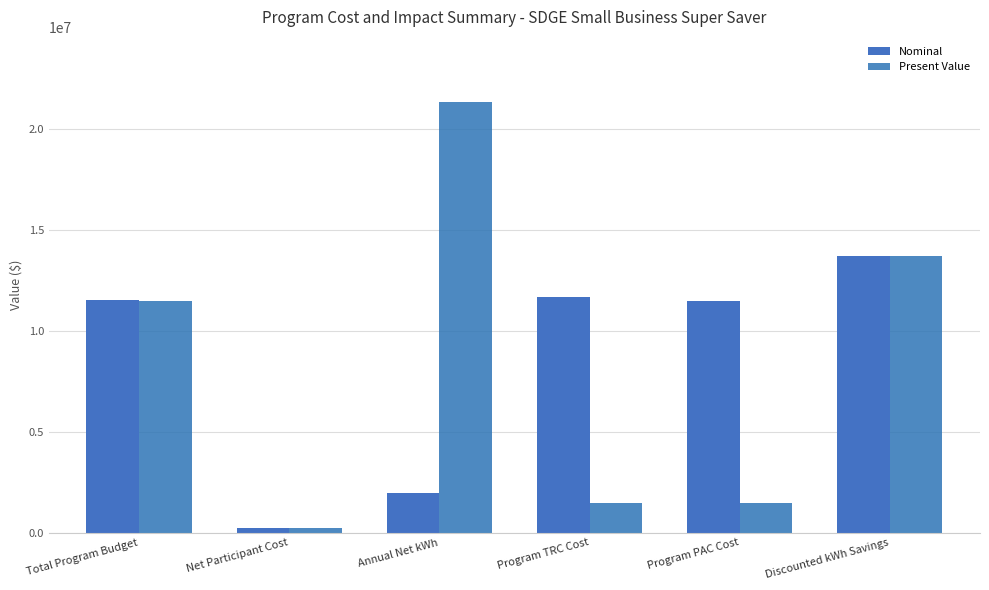

Is it true that Nominal equals 17850917.2 at Total Program Budget?

False